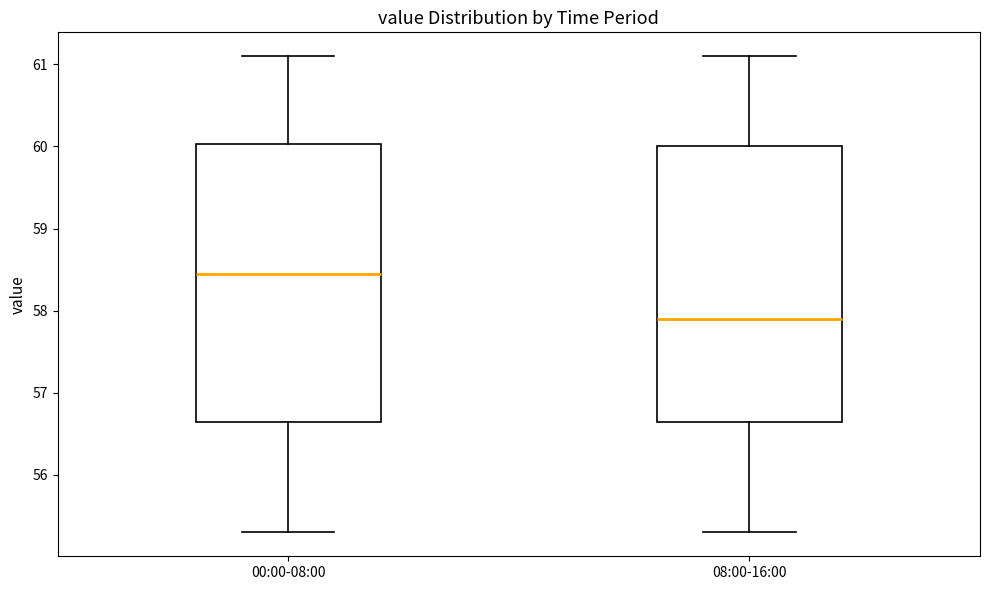

Reading left to right, transcribe this box plot: for each box, give where its median line is, the range the box spans, and where its two whiskers end, as read against the y-axis. The values are not printed on the chart, so give them approximately, as read against the axis.

00:00-08:00: median 58.5, box 56.7 to 60.0, whiskers 55.3 to 61.1
08:00-16:00: median 57.9, box 56.7 to 60.0, whiskers 55.3 to 61.1